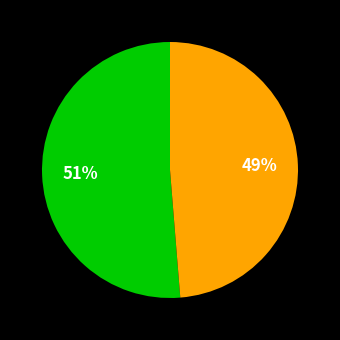

Is there any slice that represents more than half of the pie?

Yes